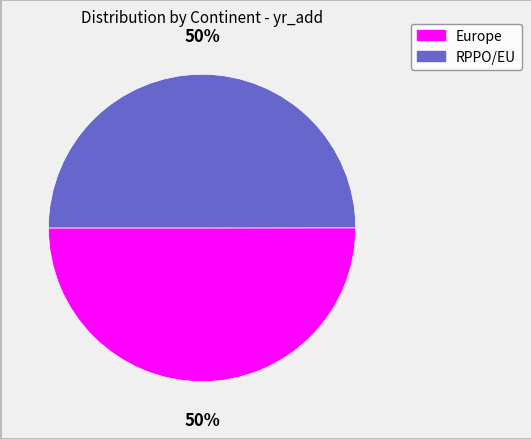

Combined, do Europe and RPPO/EU account for over 50%?

Yes